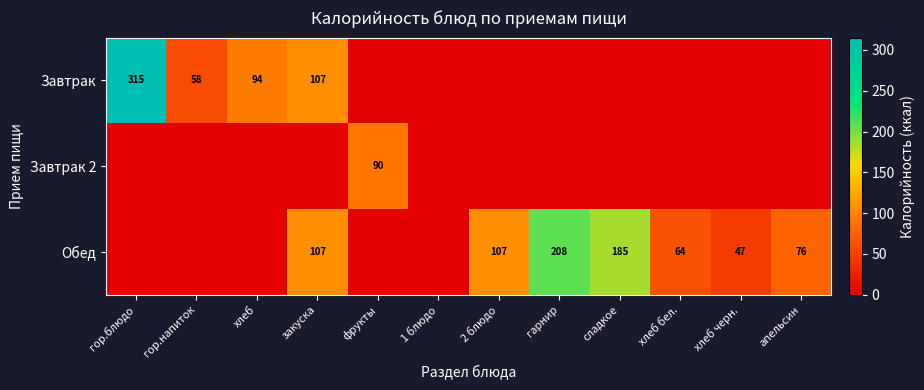

True or false: Завтрак has a value of 58 at гор.напиток.

True